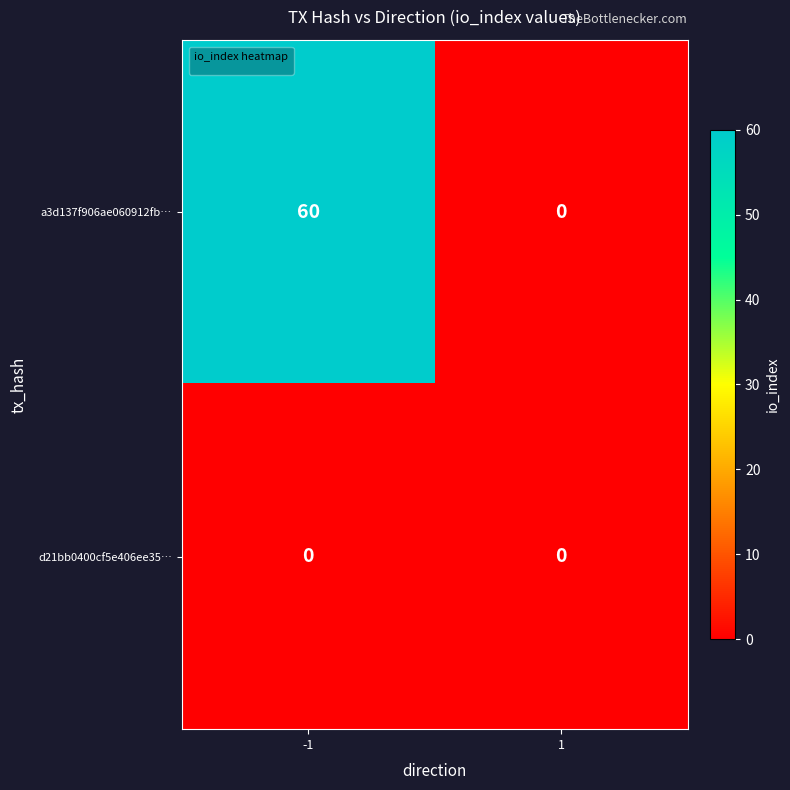

What is the average value of the a3d137f906ae060912fb… series?

30